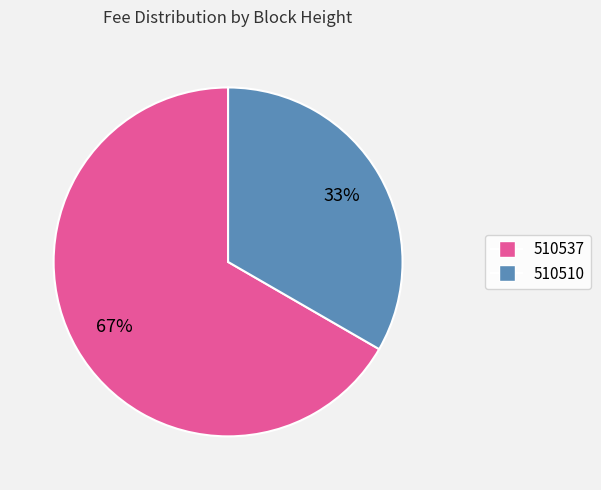

Combined, do 510537 and 510510 account for over 50%?

Yes